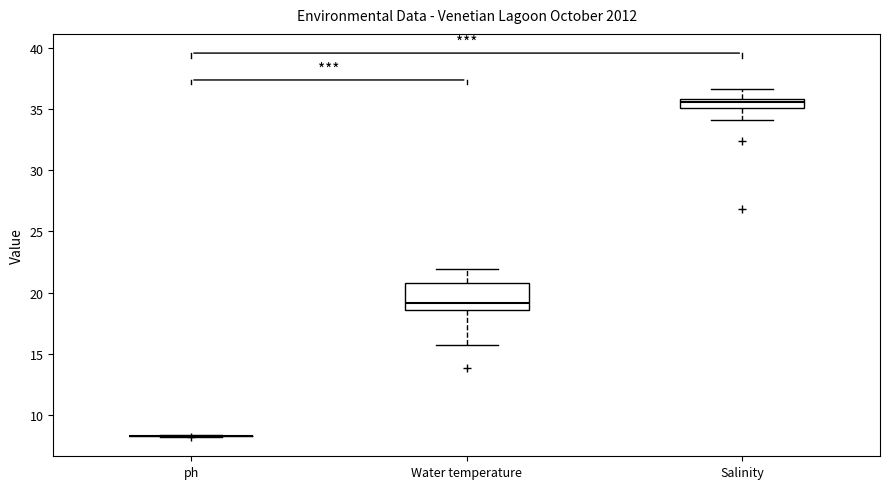

Comparing the boxes themselves (not the whiskers), which one is the tallest?

Water temperature